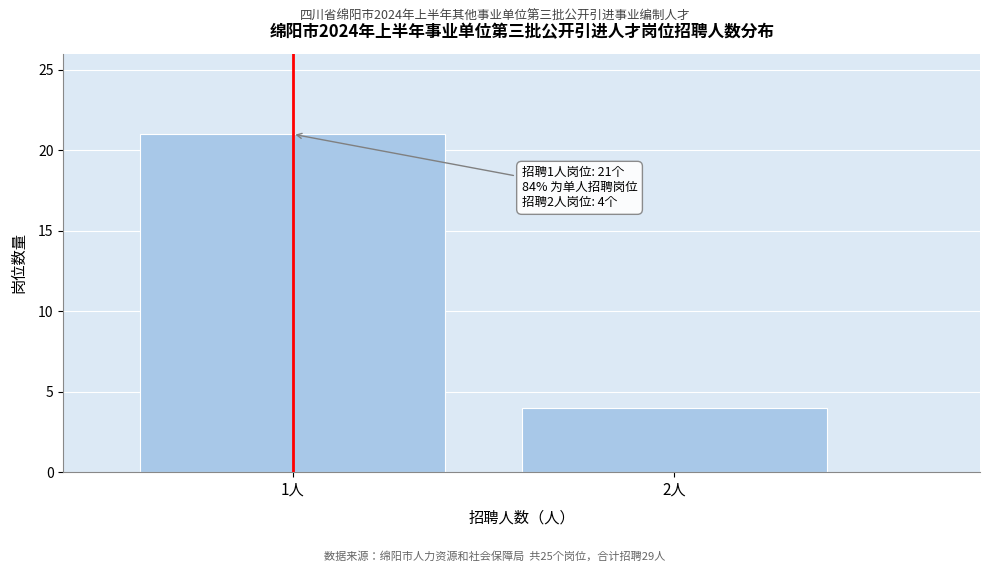

Reading right to left, transcribe all the data shown in this chart.

4	21